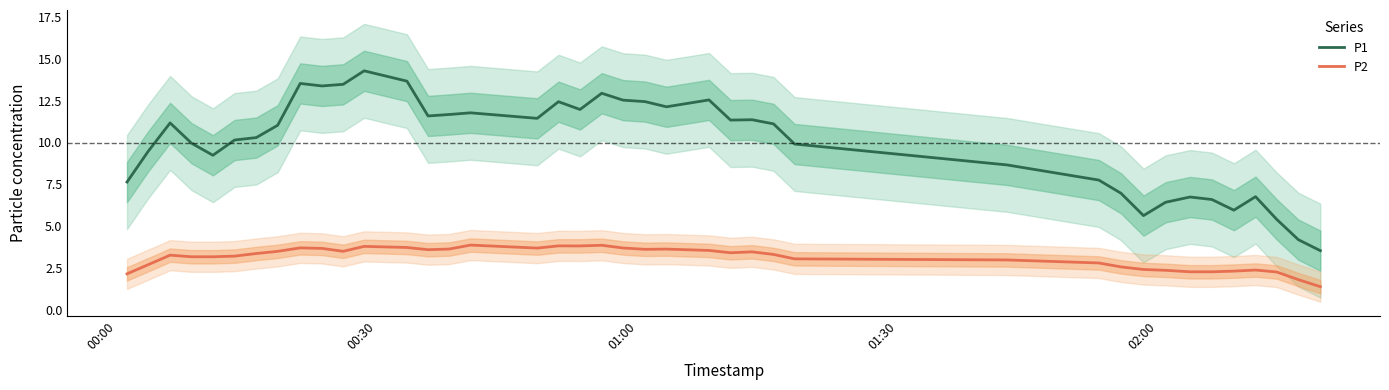

True or false: P1 and P2 cross at least once.

False